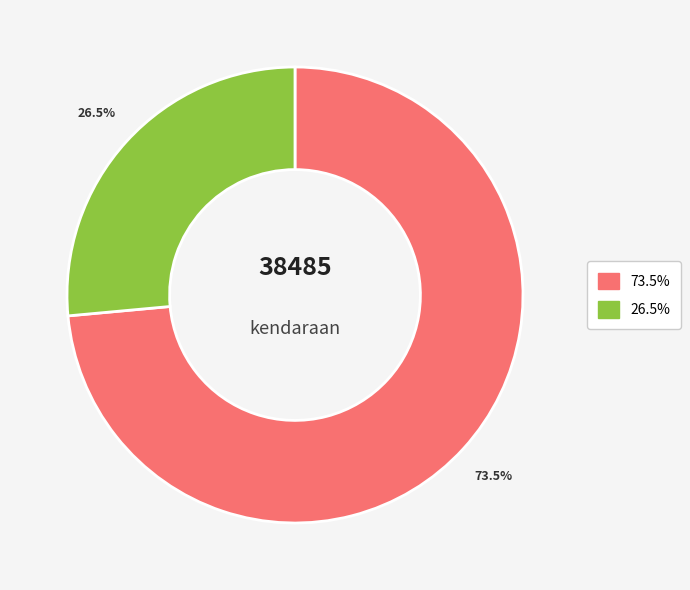

How many slices are in this pie chart?

2